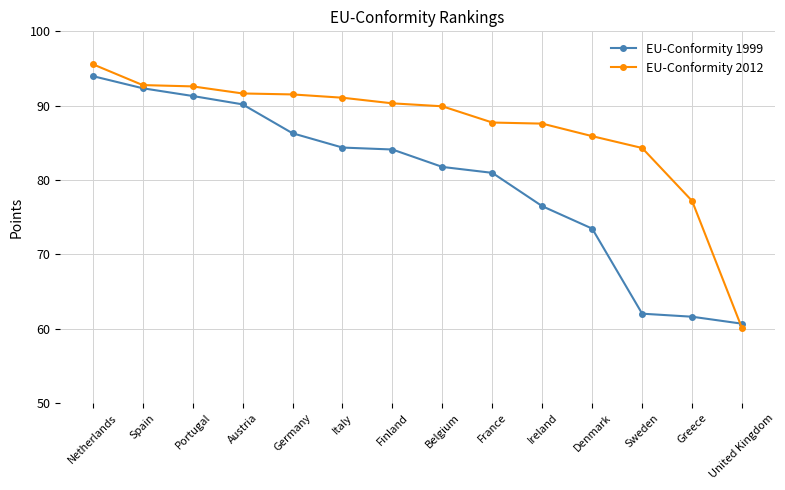

What position from the right is Austria?

11